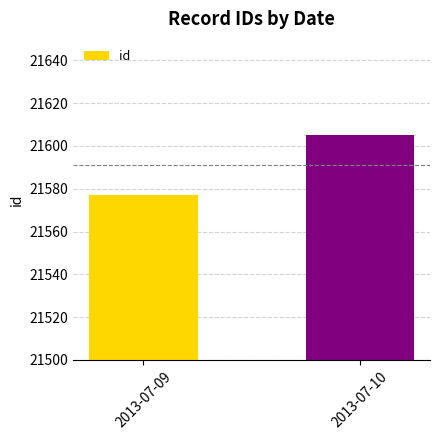

What is the approximate value at 2013-07-10?

21605